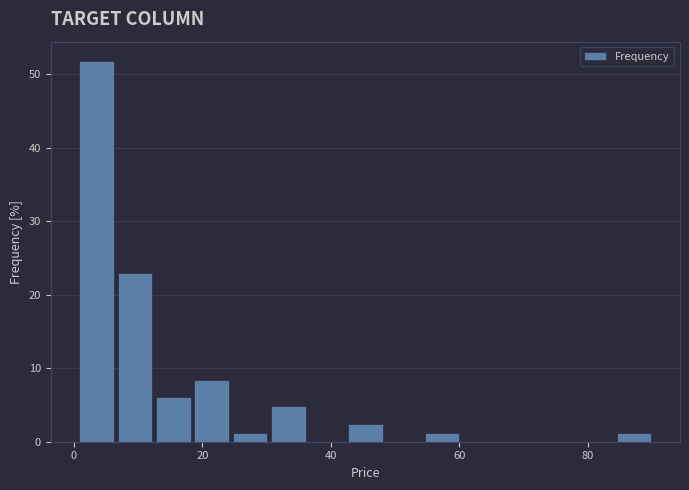

Around what value on the x-axis is the tallest bar? Give the approximate position of its centre, as read against the axis.

4